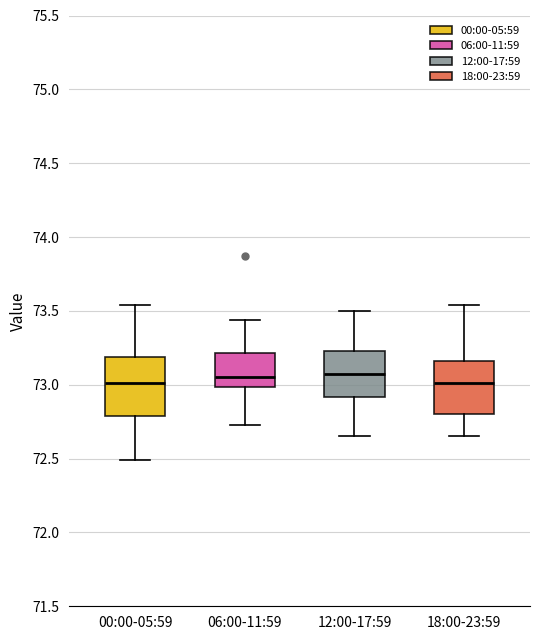

Reading left to right, transcribe this box plot: for each box, give where its median line is, the range the box spans, and where its two whiskers end, as read against the y-axis. The values are not printed on the chart, so give them approximately, as read against the axis.

00:00-05:59: median 73.00, box 72.80 to 73.20, whiskers 72.50 to 73.55
06:00-11:59: median 73.05, box 73.00 to 73.20, whiskers 72.75 to 73.45
12:00-17:59: median 73.10, box 72.90 to 73.25, whiskers 72.65 to 73.50
18:00-23:59: median 73.00, box 72.80 to 73.15, whiskers 72.65 to 73.55